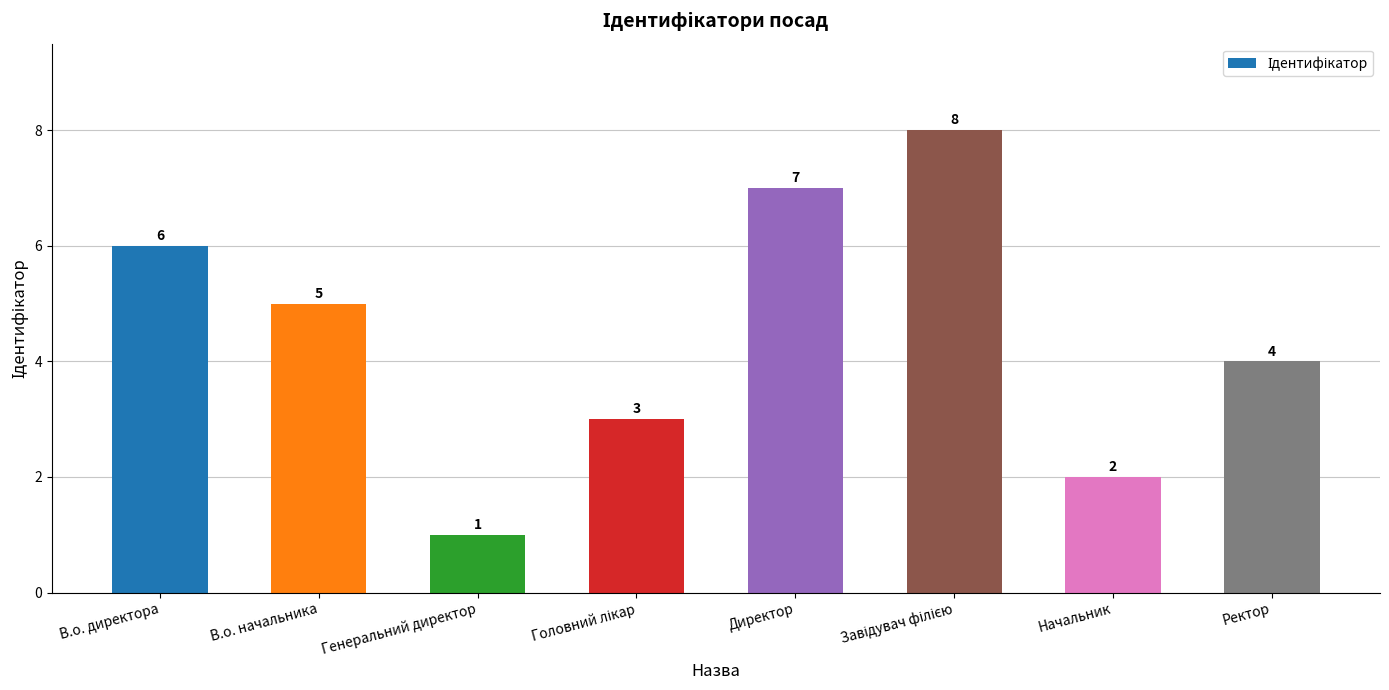

What is the greatest value displayed?

8